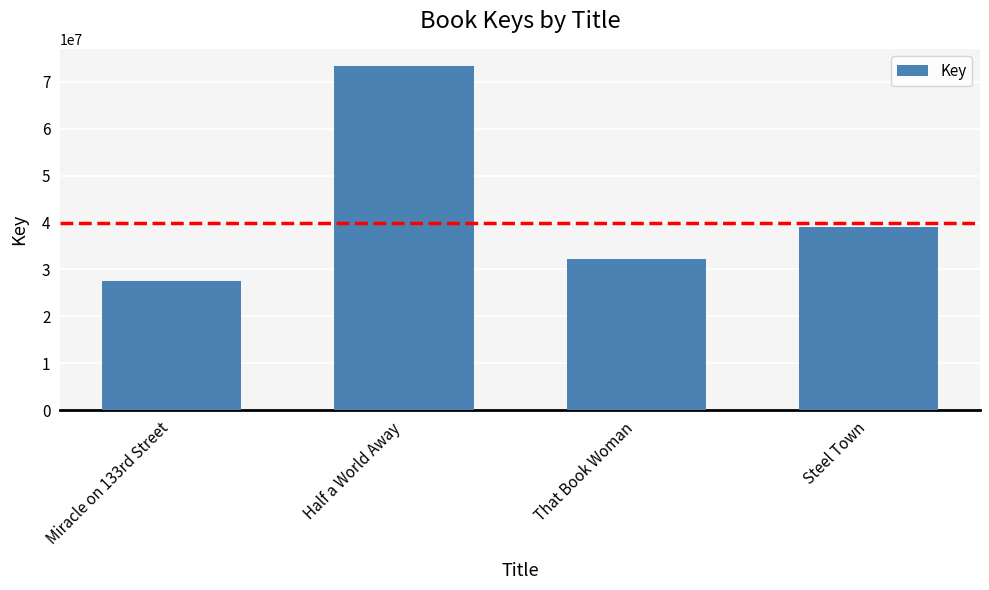

What is the change in value from Half a World Away to That Book Woman?

-41050560